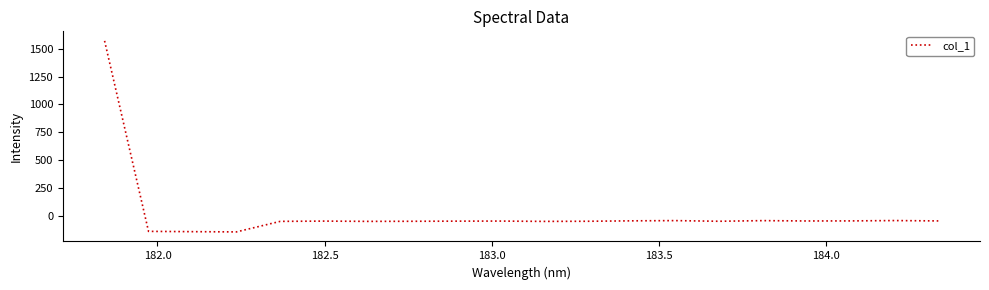

True or false: there are more than 1 points higher than both neighbors.

True